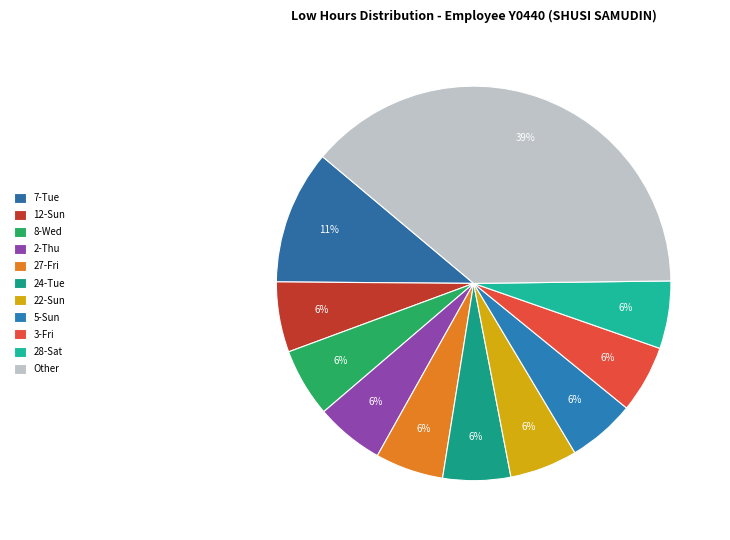

Count the number of slices in the pie.

11